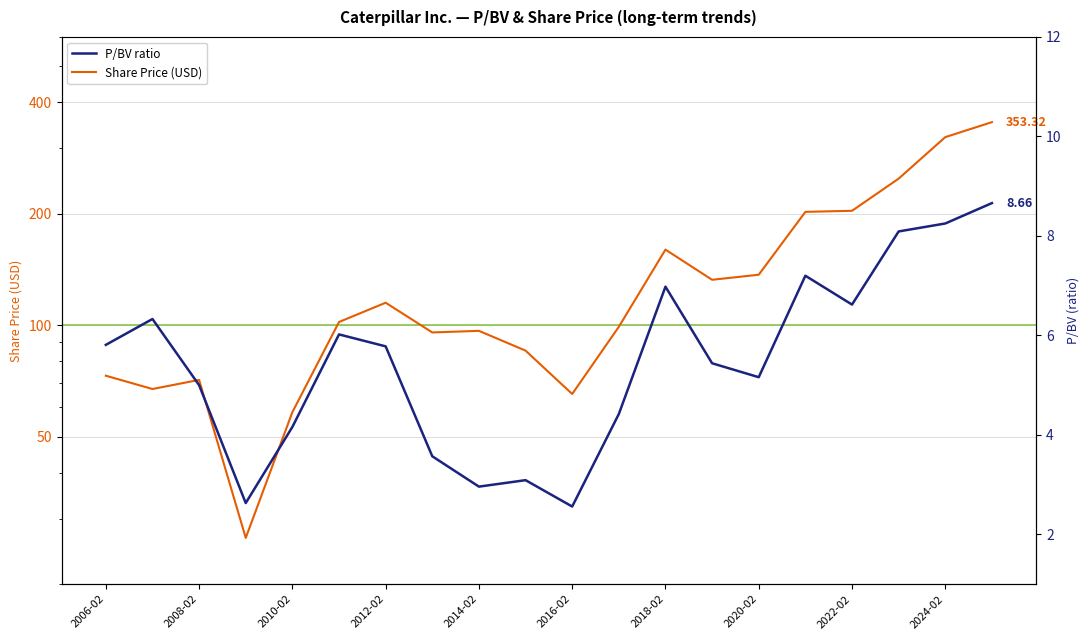

True or false: P/BV ratio has more than 1 interior local peaks.

True